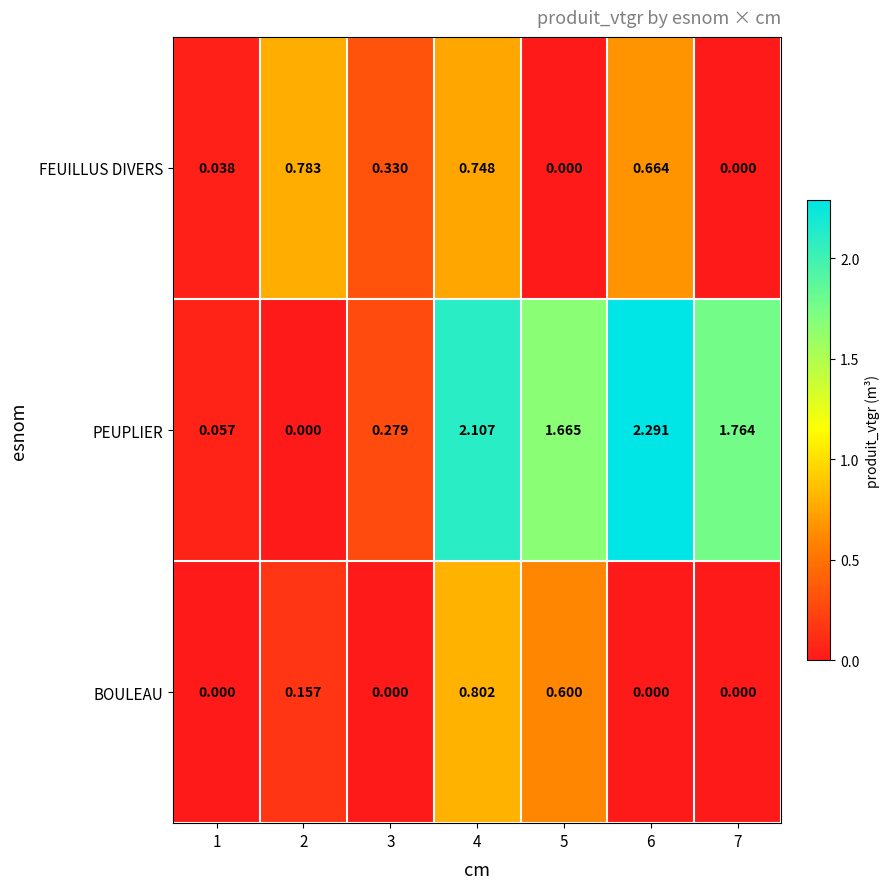

Is the value of PEUPLIER at 7 greater than the value of BOULEAU at 2?

Yes